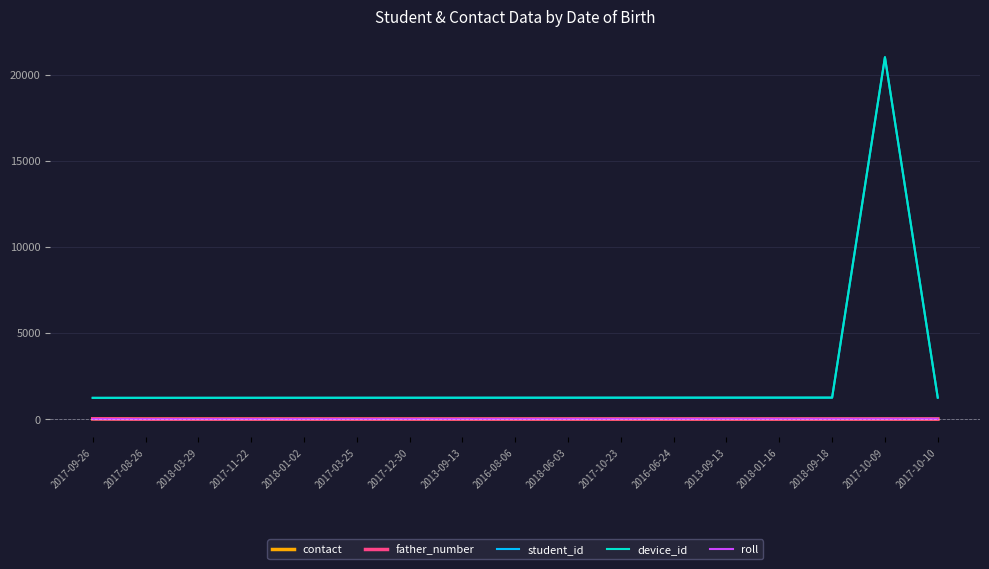

What is the label of the 1st point from the left?

2017-09-26